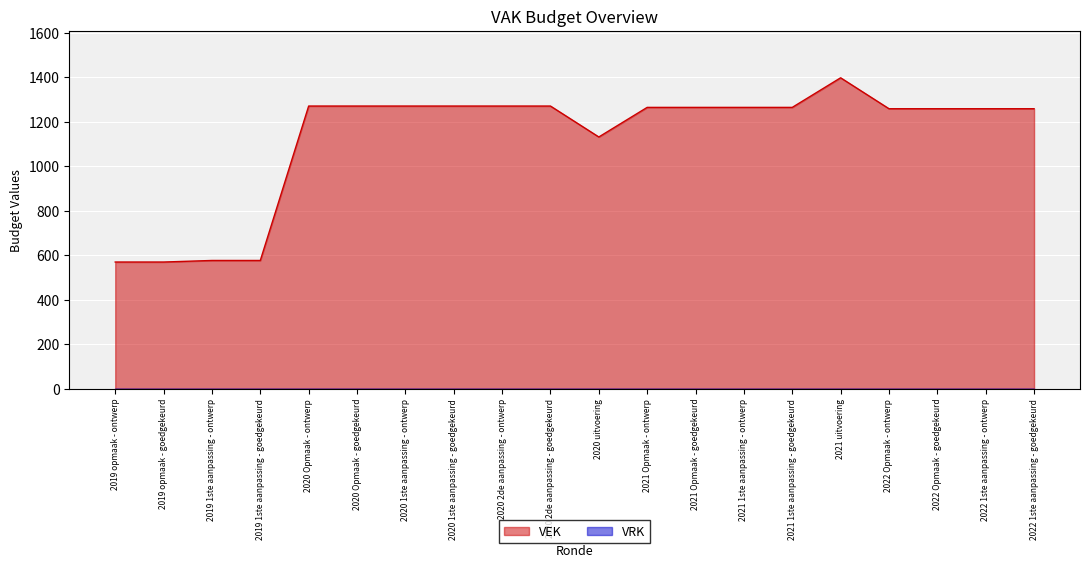

List the labels in order of value, largest first.

2021 uitvoering, 2020 Opmaak - ontwerp, 2020 Opmaak - goedgekeurd, 2020 1ste aanpassing - ontwerp, 2020 1ste aanpassing - goedgekeurd, 2020 2de aanpassing - ontwerp, 2020 2de aanpassing - goedgekeurd, 2021 Opmaak - ontwerp, 2021 Opmaak - goedgekeurd, 2021 1ste aanpassing - ontwerp, 2021 1ste aanpassing - goedgekeurd, 2022 Opmaak - ontwerp, 2022 Opmaak - goedgekeurd, 2022 1ste aanpassing - ontwerp, 2022 1ste aanpassing - goedgekeurd, 2020 uitvoering, 2019 1ste aanpassing - ontwerp, 2019 1ste aanpassing - goedgekeurd, 2019 opmaak - ontwerp, 2019 opmaak - goedgekeurd